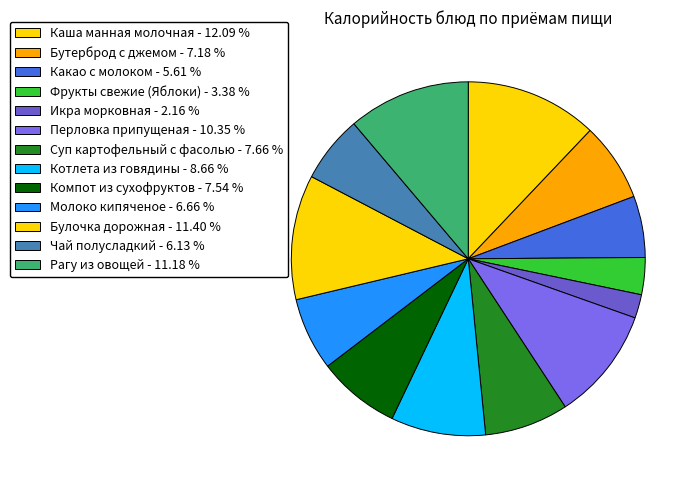

True or false: Суп картофельный с фасолью accounts for 2% of the total.

False